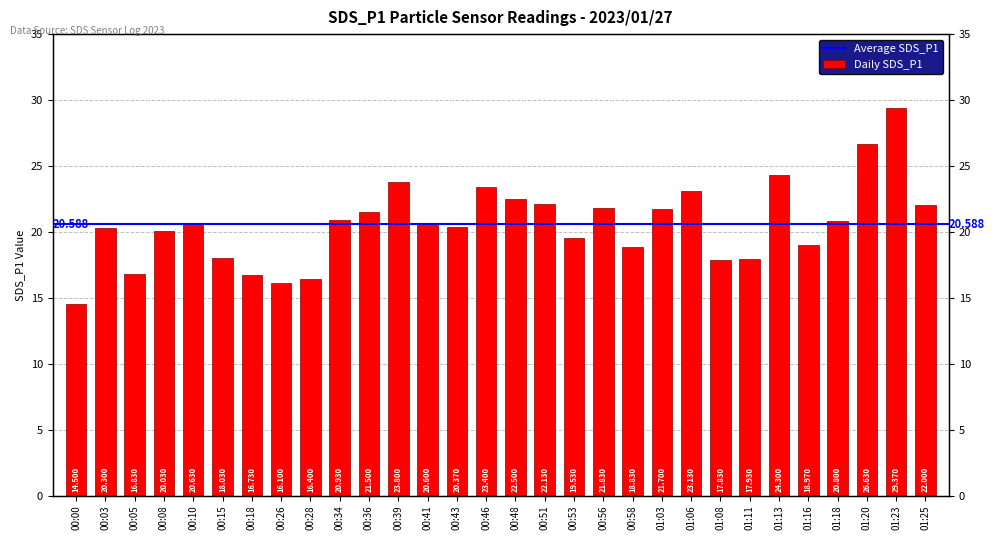

Which has a higher value, 00:56 or 01:11?

00:56